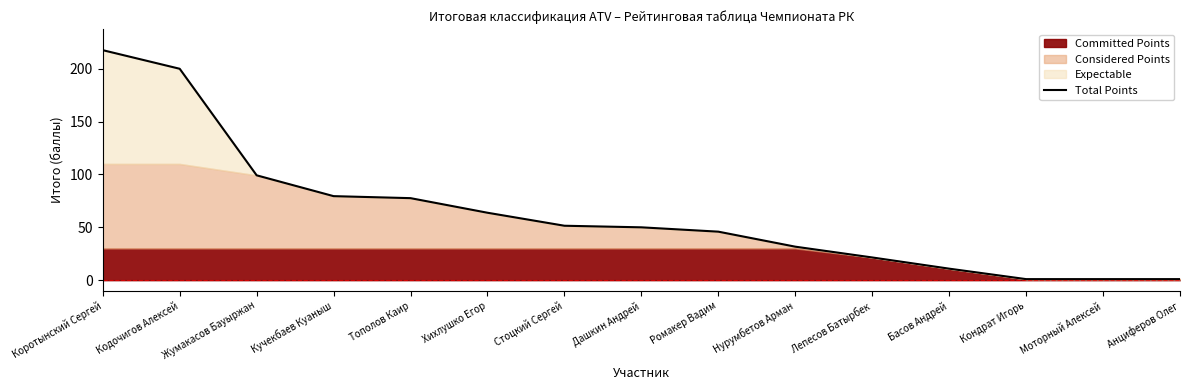

Between Кодочигов Алексей and Кучекбаев Куаныш, which is larger?

Кодочигов Алексей